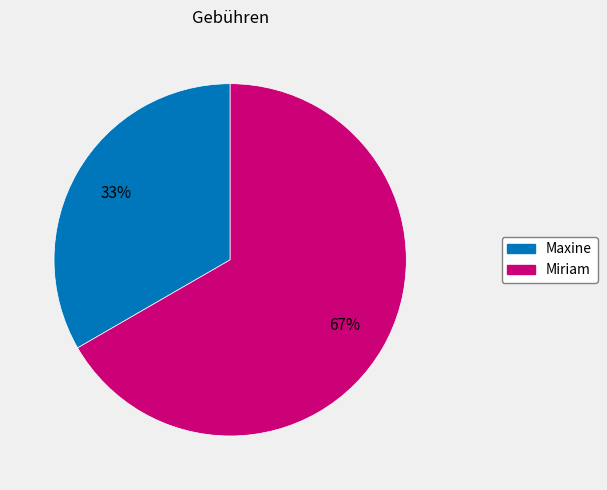

Is it true that Maxine is 33% of the pie?

True